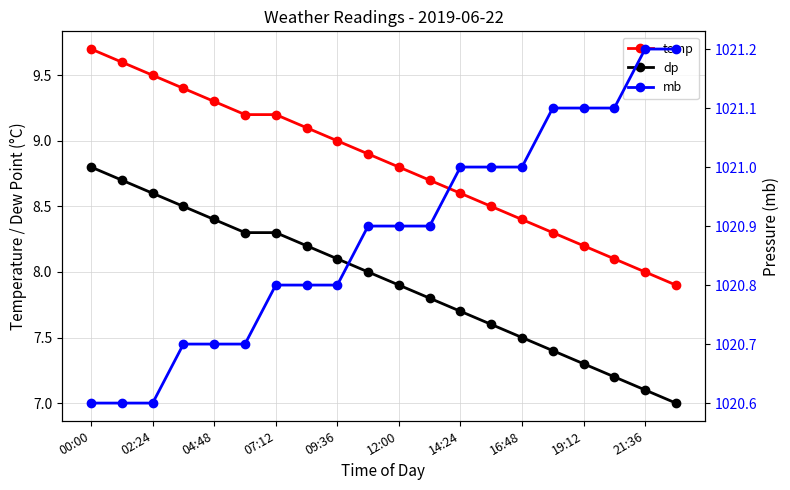

At 16:48, list the series in order from largest to smallest.

mb, temp, dp